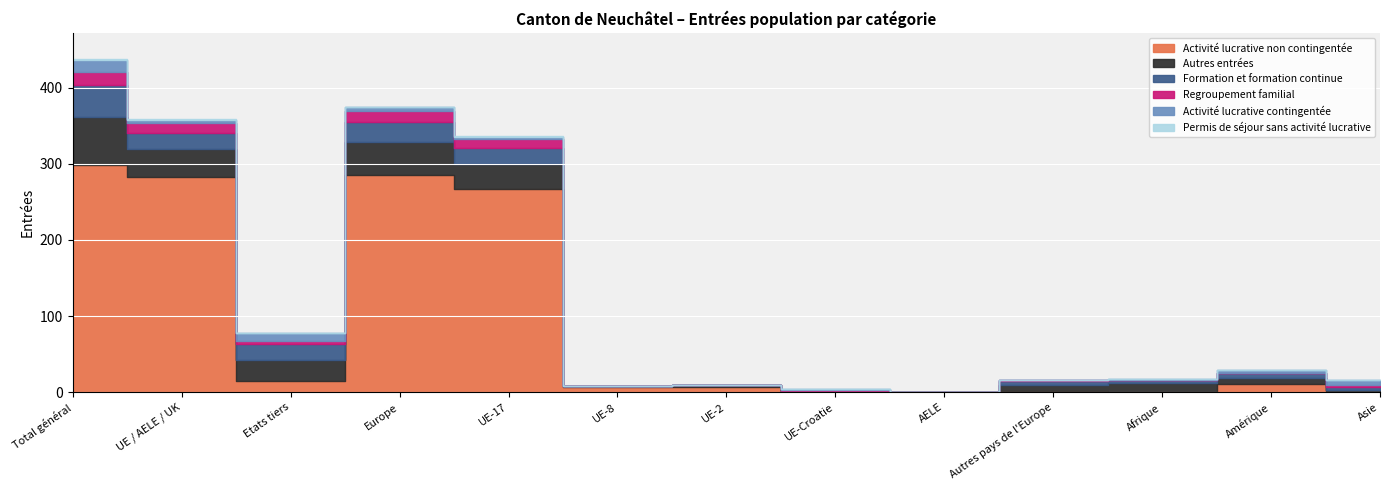

Is it true that Permis de séjour sans activité lucrative equals 0 at Asie?

True